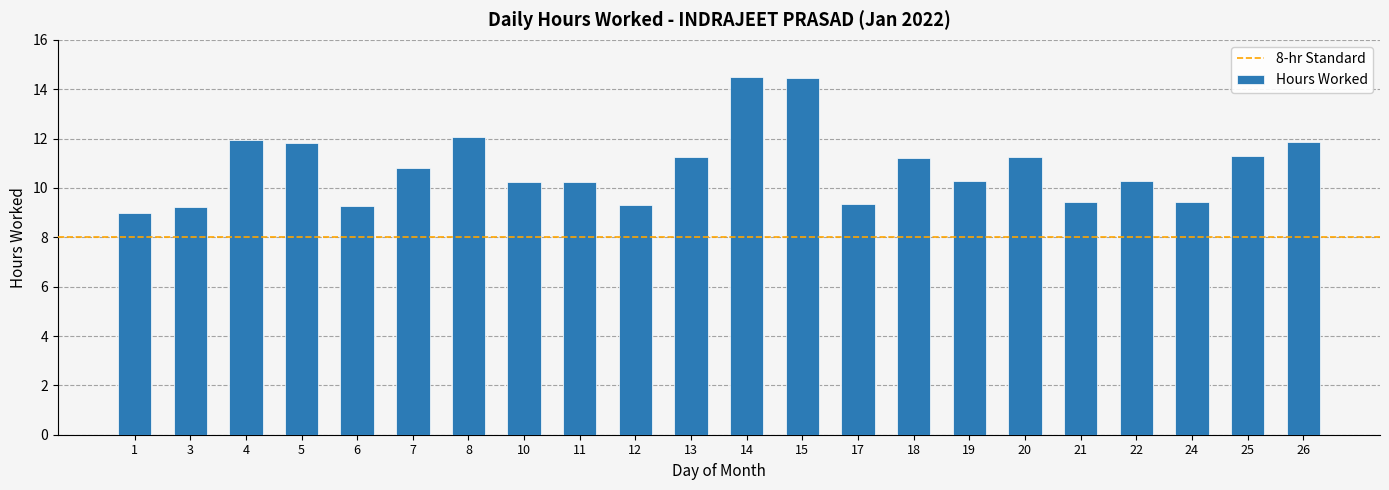

At which category does the chart reach its minimum across all series?

1